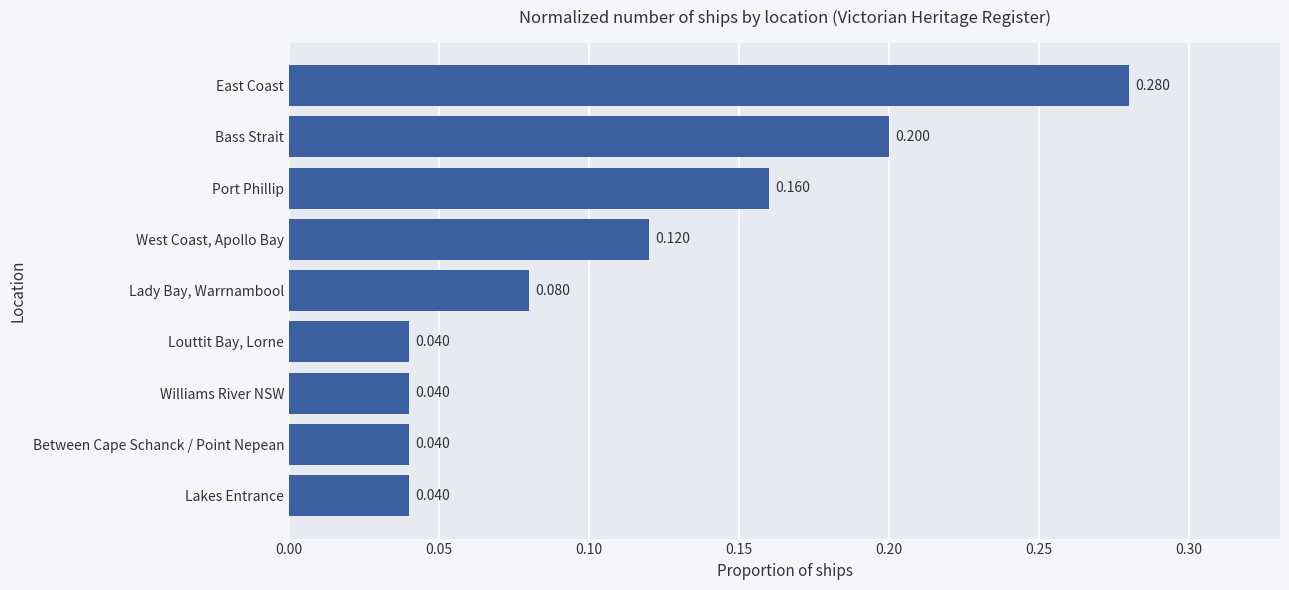

Which has a higher value, Bass Strait or Between Cape Schanck / Point Nepean?

Bass Strait